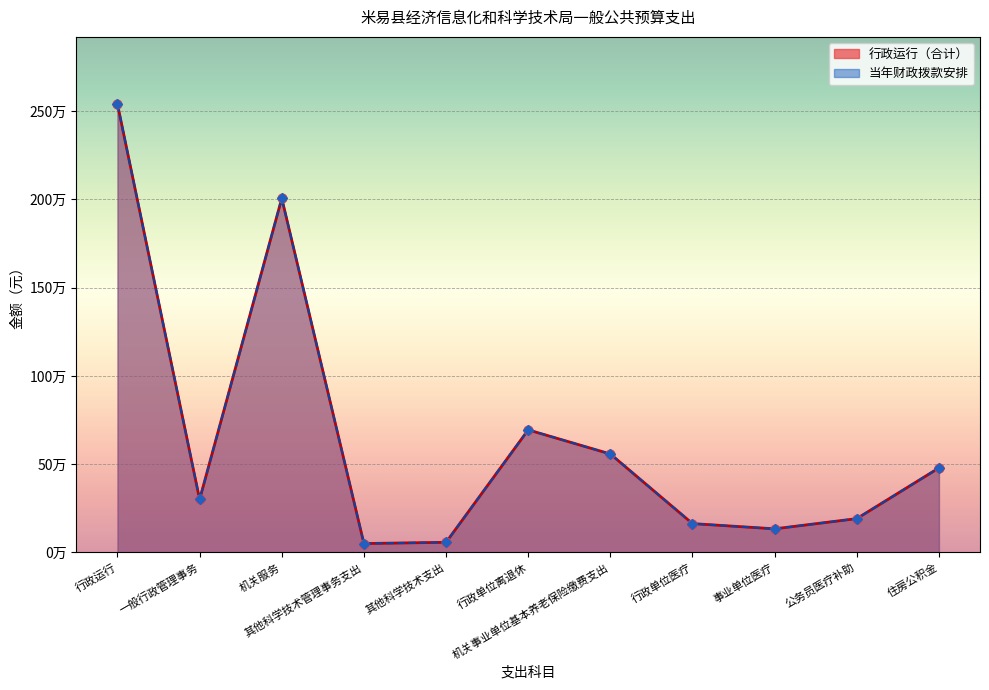

At which category is the sum across all series the highest?

行政运行